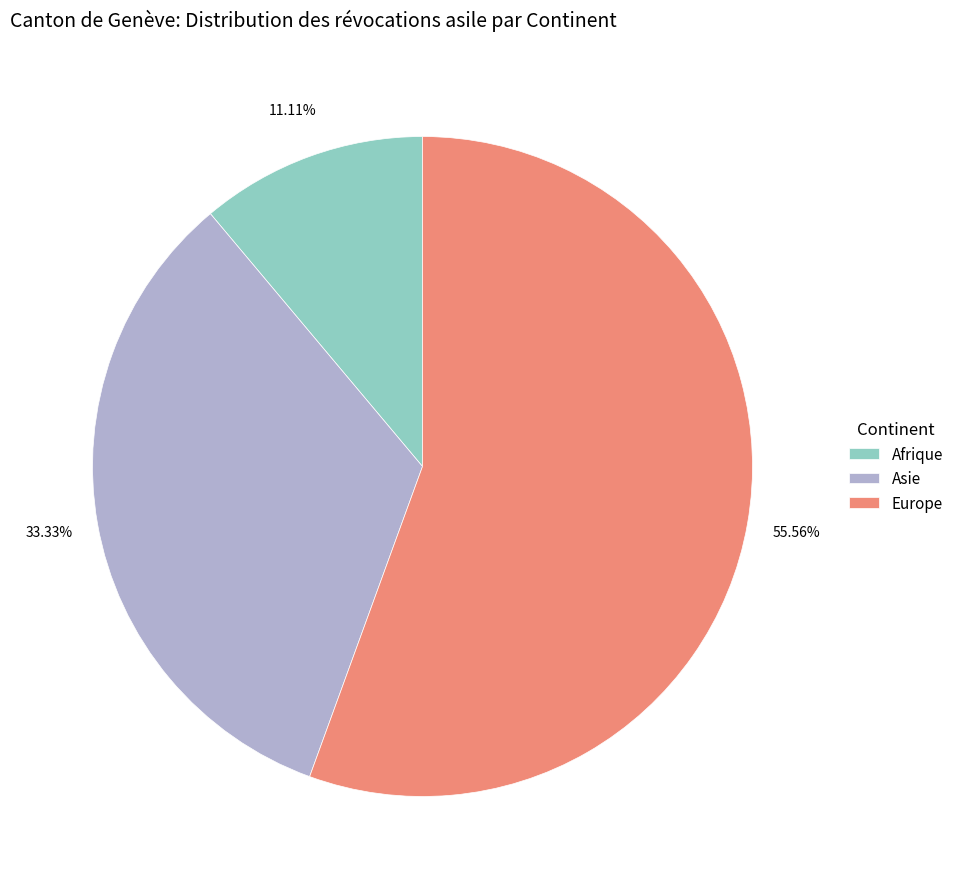

Is there any slice that represents more than half of the pie?

Yes